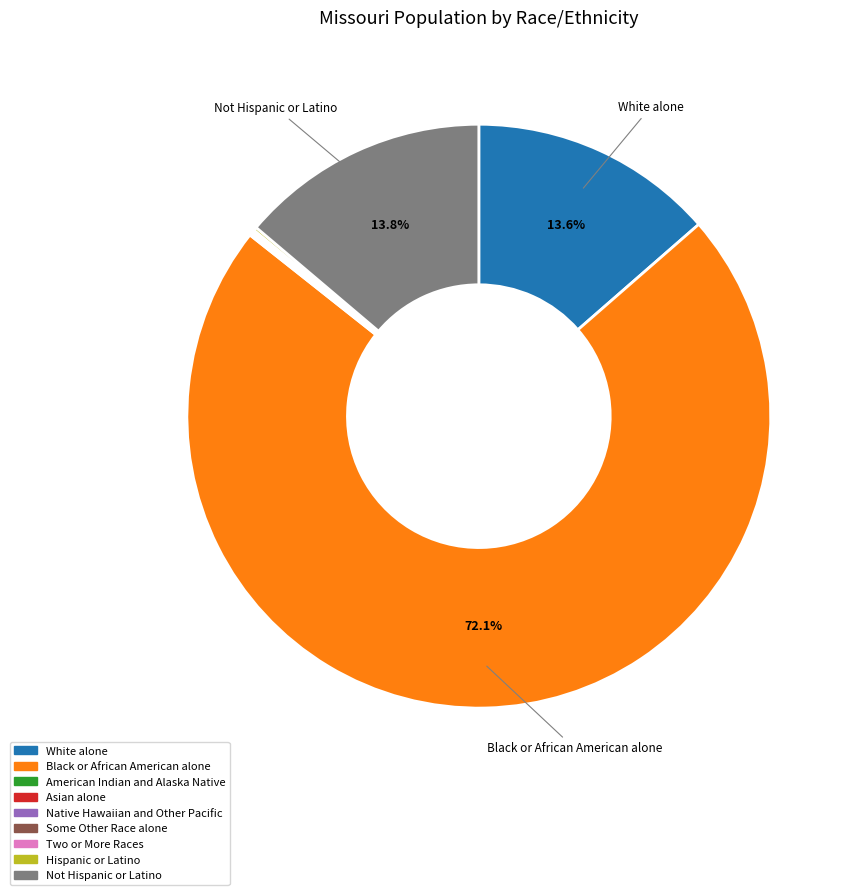

Which category has the biggest portion of the pie?

Black or African American alone